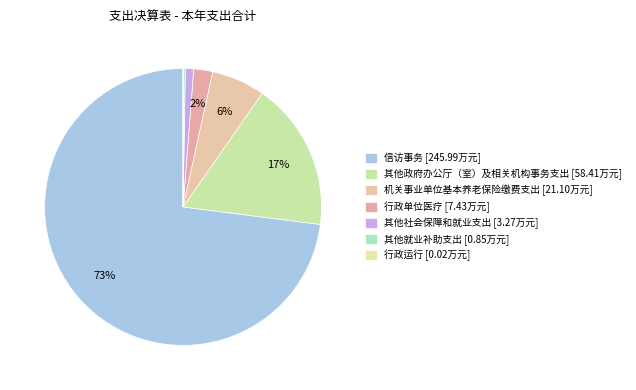

Count the number of slices in the pie.

7